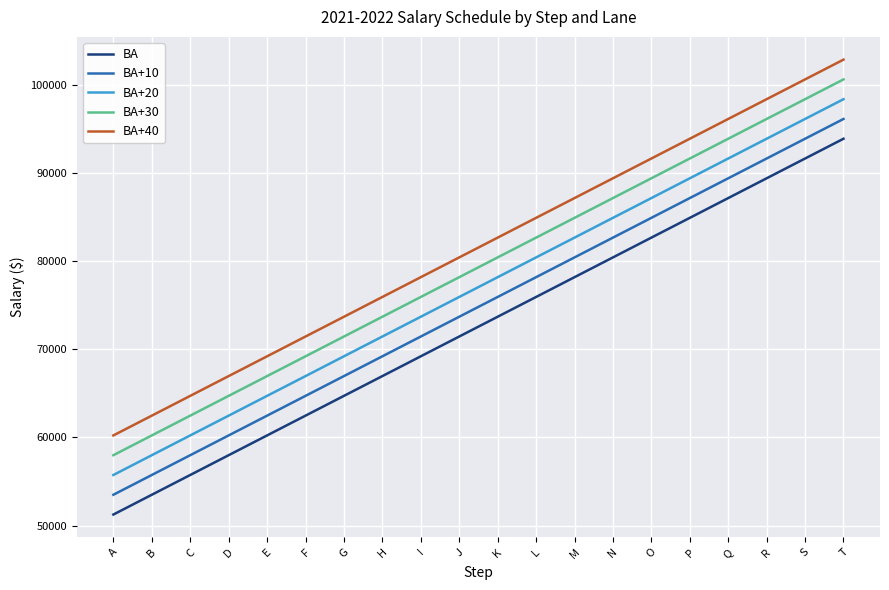

The BA+10 series shows 66958 at G. True or false?

True